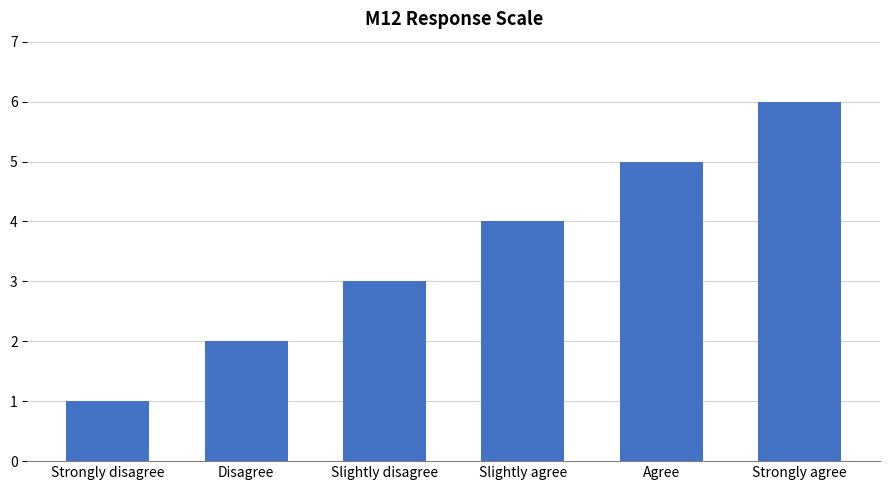

True or false: the data shows 2 at Strongly disagree.

False